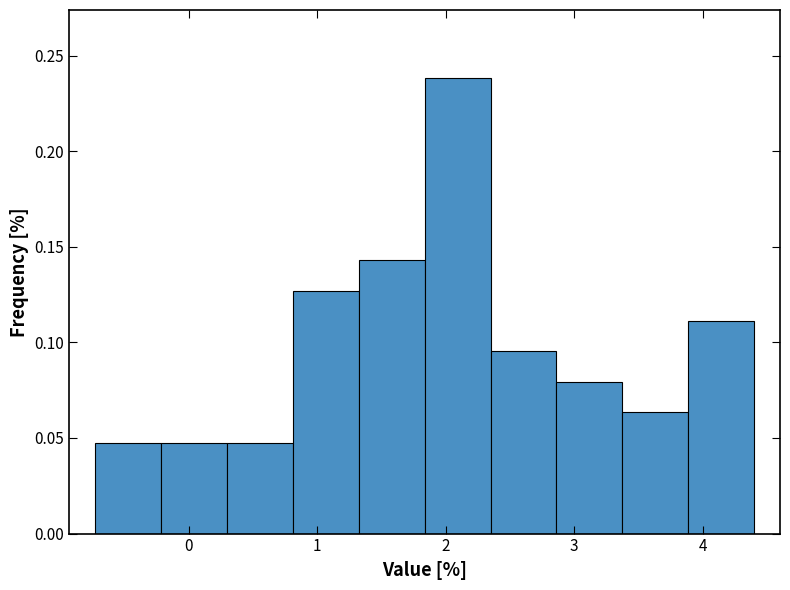

What is the height of the bar covering -0.7 to -0.2 on the x-axis? Neither the bar edges nor the heights are printed on the chart, so give them approximately, as read against the axes.

0.050